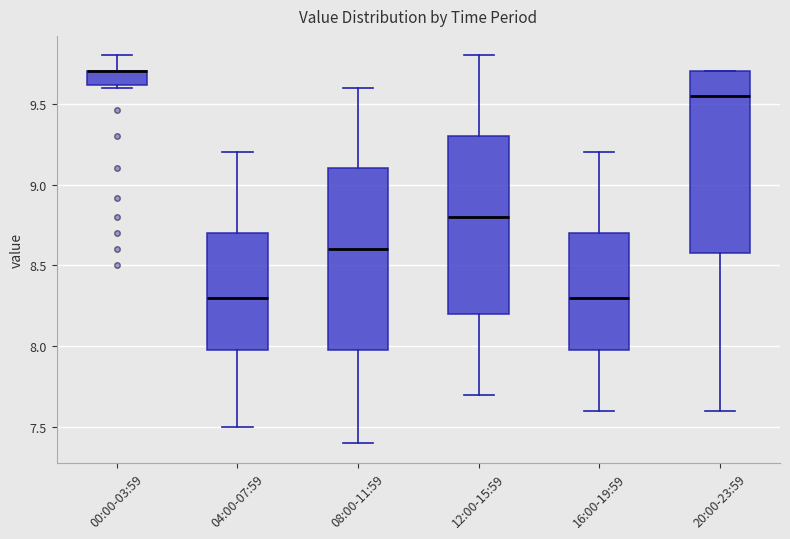

Reading left to right, read every box against the y-axis: the position of its median line, the range the box covers, and the ends of its whiskers. The values are not printed on the chart, so give them approximately, as read against the axis.

00:00-03:59: median 9.70 (drawn on the box's upper edge), box 9.60 to 9.70, whiskers 9.60 to 9.80
04:00-07:59: median 8.30, box 8.00 to 8.70, whiskers 7.50 to 9.20
08:00-11:59: median 8.60, box 8.00 to 9.10, whiskers 7.40 to 9.60
12:00-15:59: median 8.80, box 8.20 to 9.30, whiskers 7.70 to 9.80
16:00-19:59: median 8.30, box 8.00 to 8.70, whiskers 7.60 to 9.20
20:00-23:59: median 9.55, box 8.60 to 9.70, whiskers 7.60 to 9.70